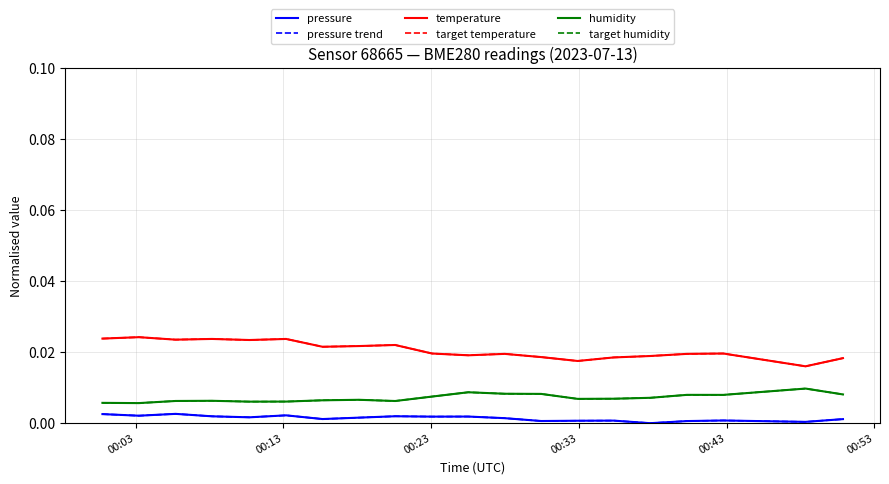

Is this an area chart (filled region under the line)?

No